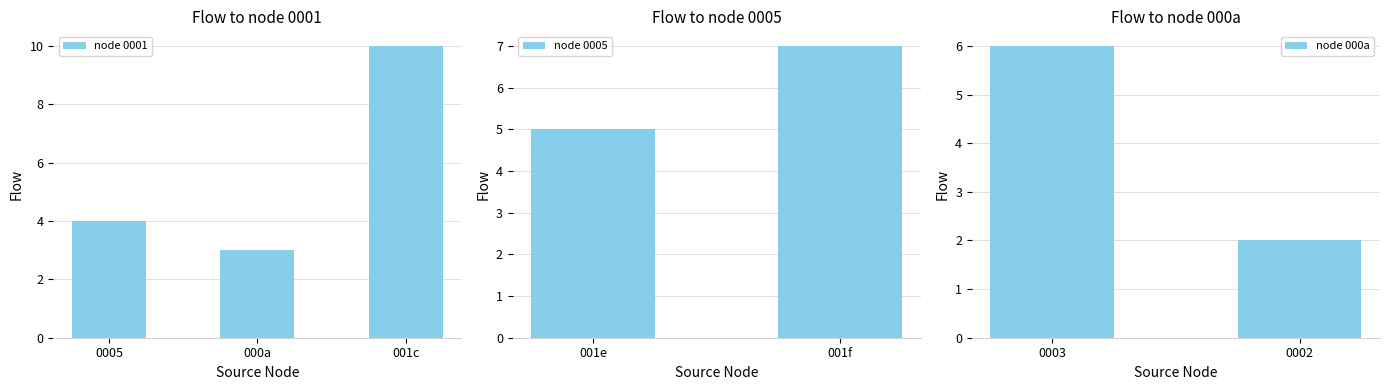

The value at 2 is -6. True or false?

False